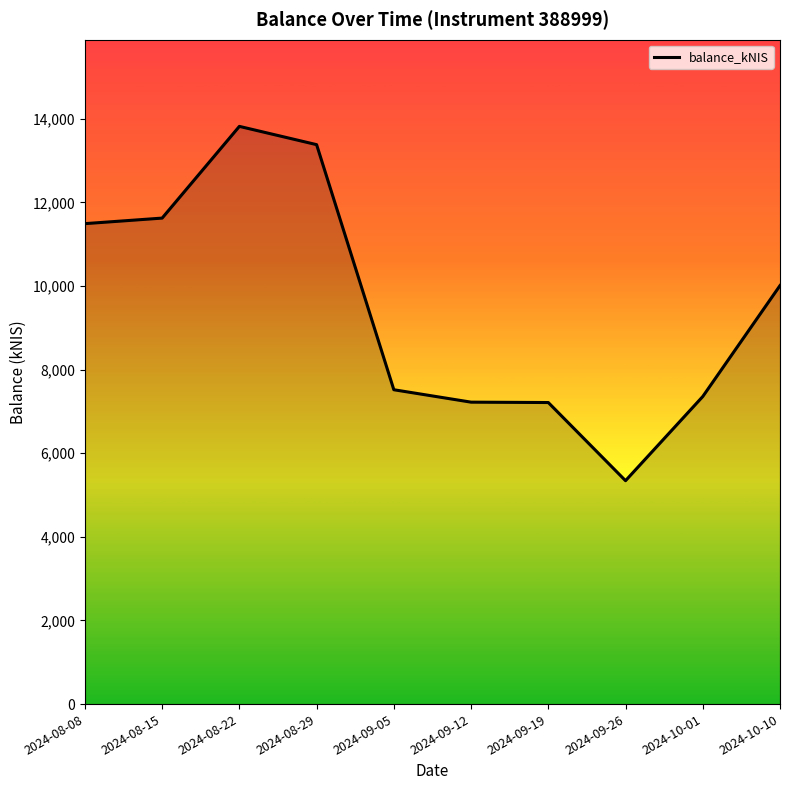

At which label is the value closest to 9581?

2024-10-10